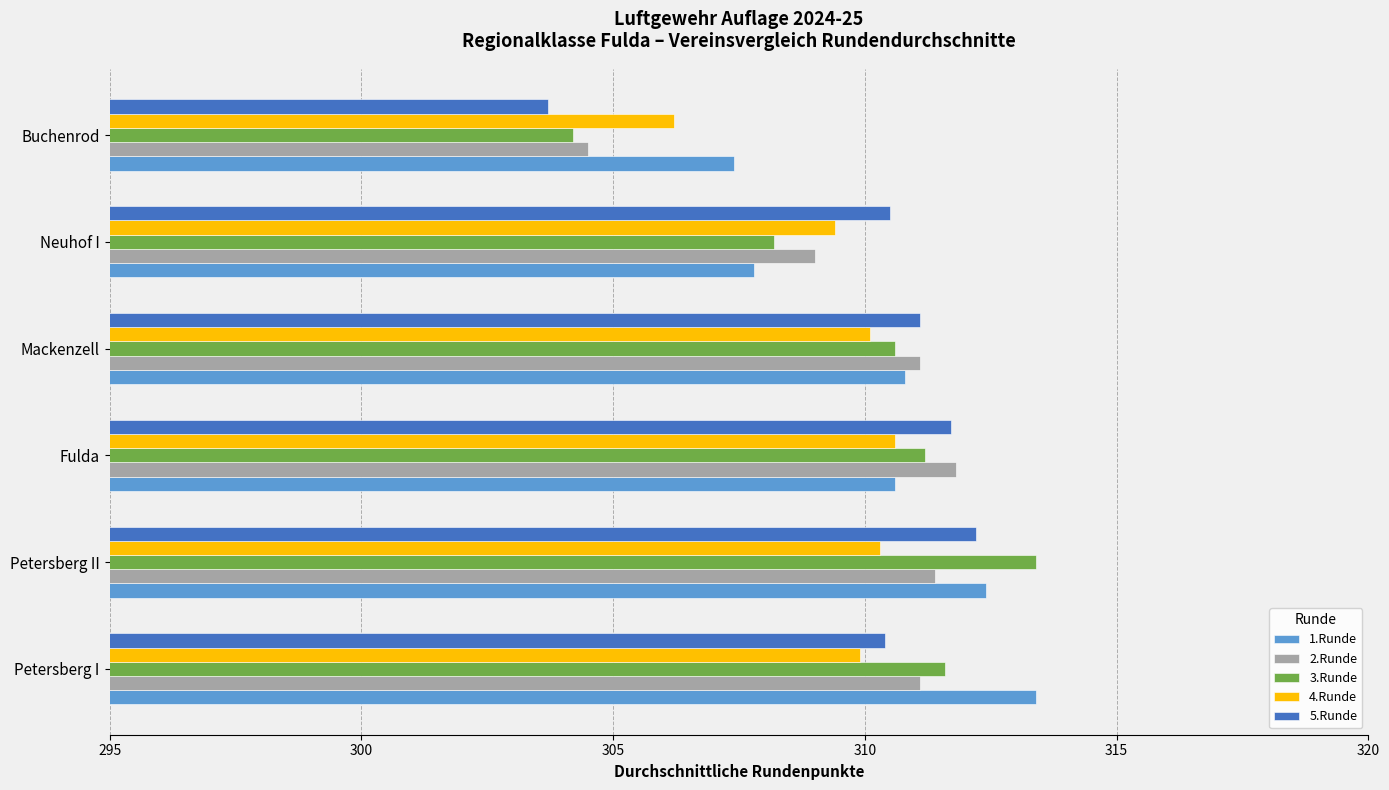

Which series has the largest range (max minus min)?

3.Runde